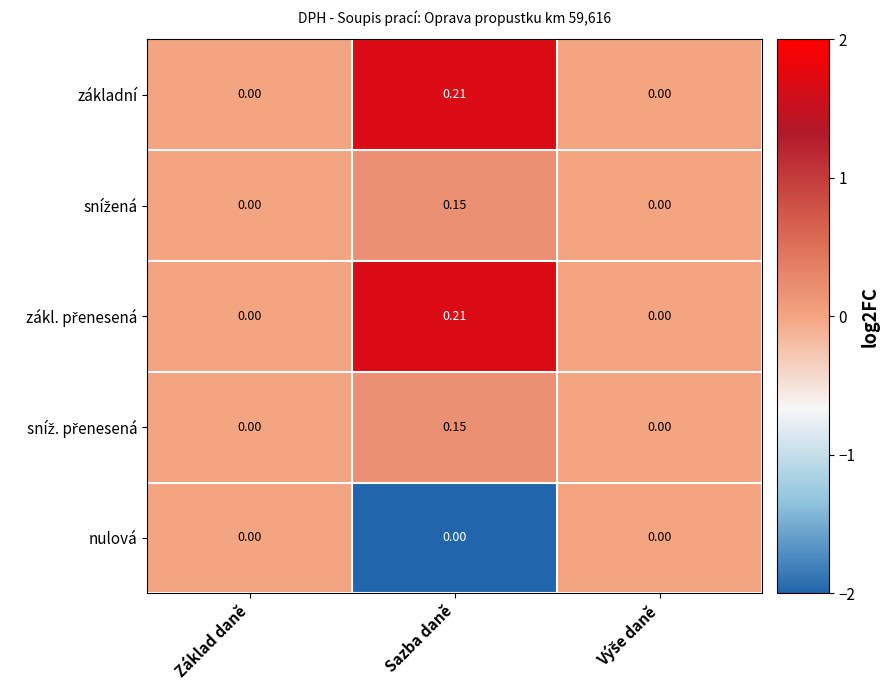

At which category is the sum across all series the highest?

Sazba daně